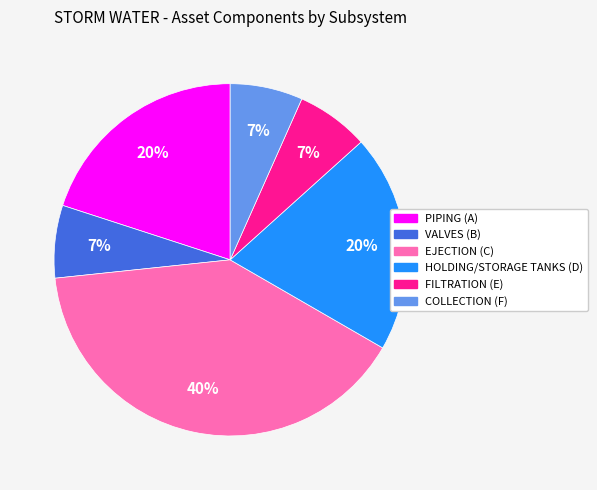

How many slices are in this pie chart?

6